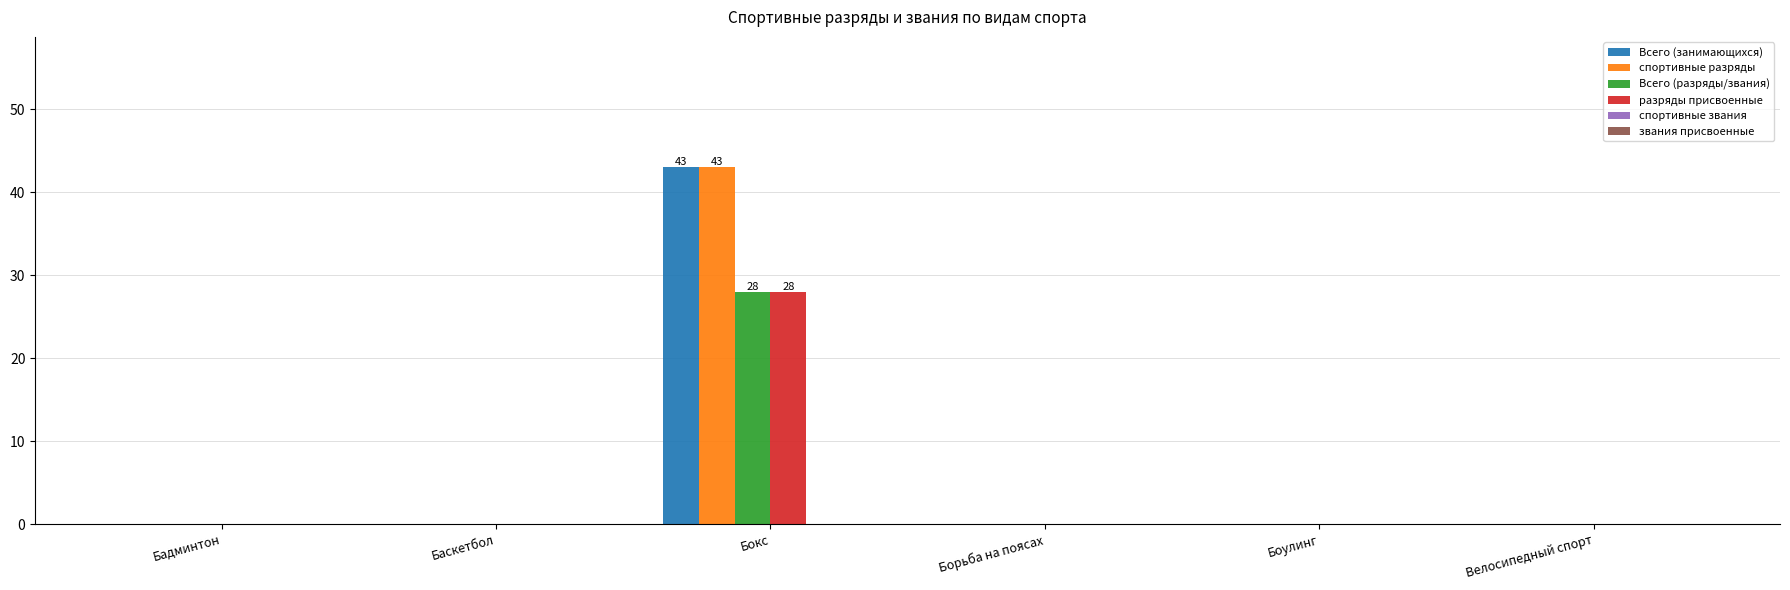

Are the bars horizontal?

No